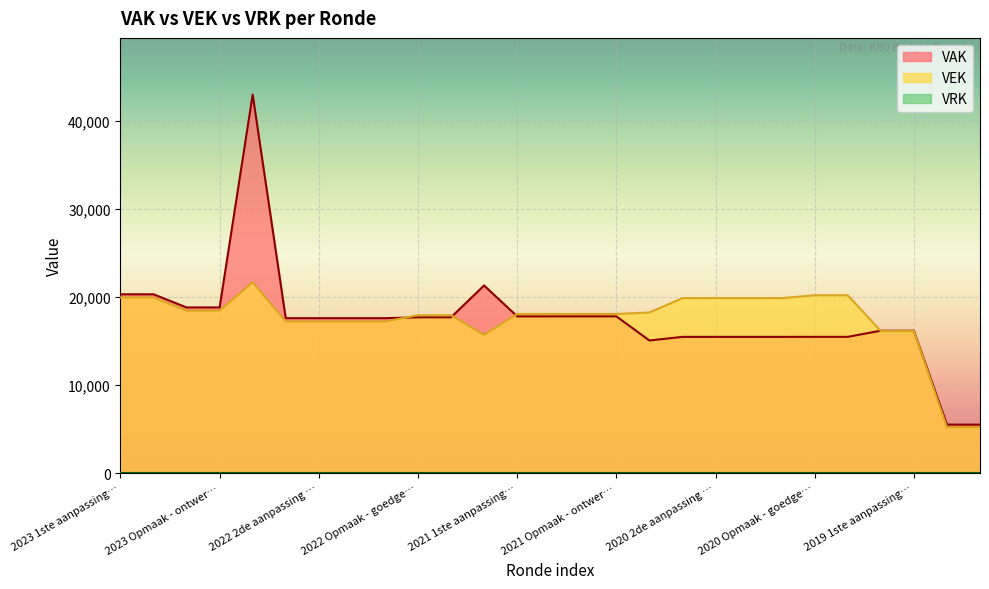

What is the difference between the maximum and second lowest values in the VAK series?

37446